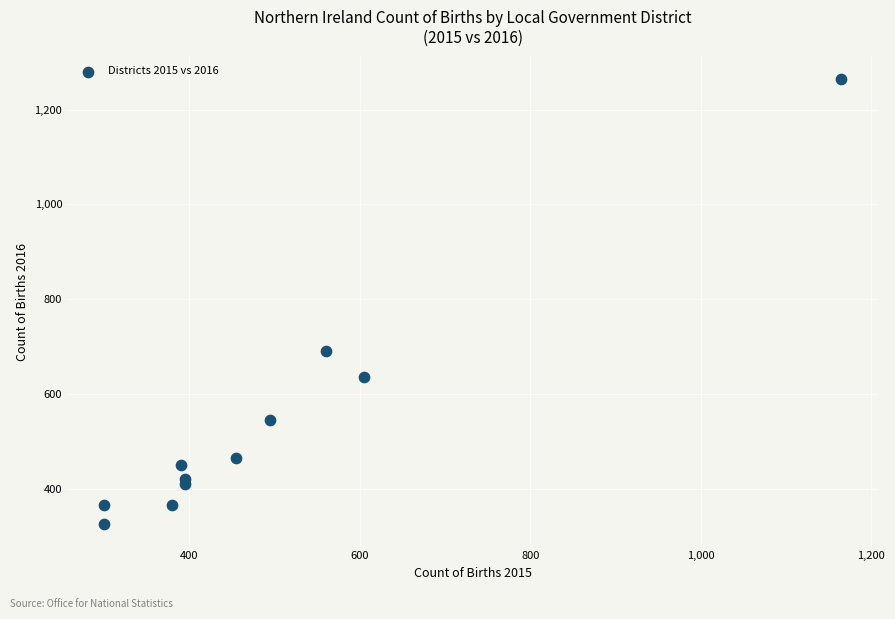

What Y value in the scatter plot is closest to 795?

690